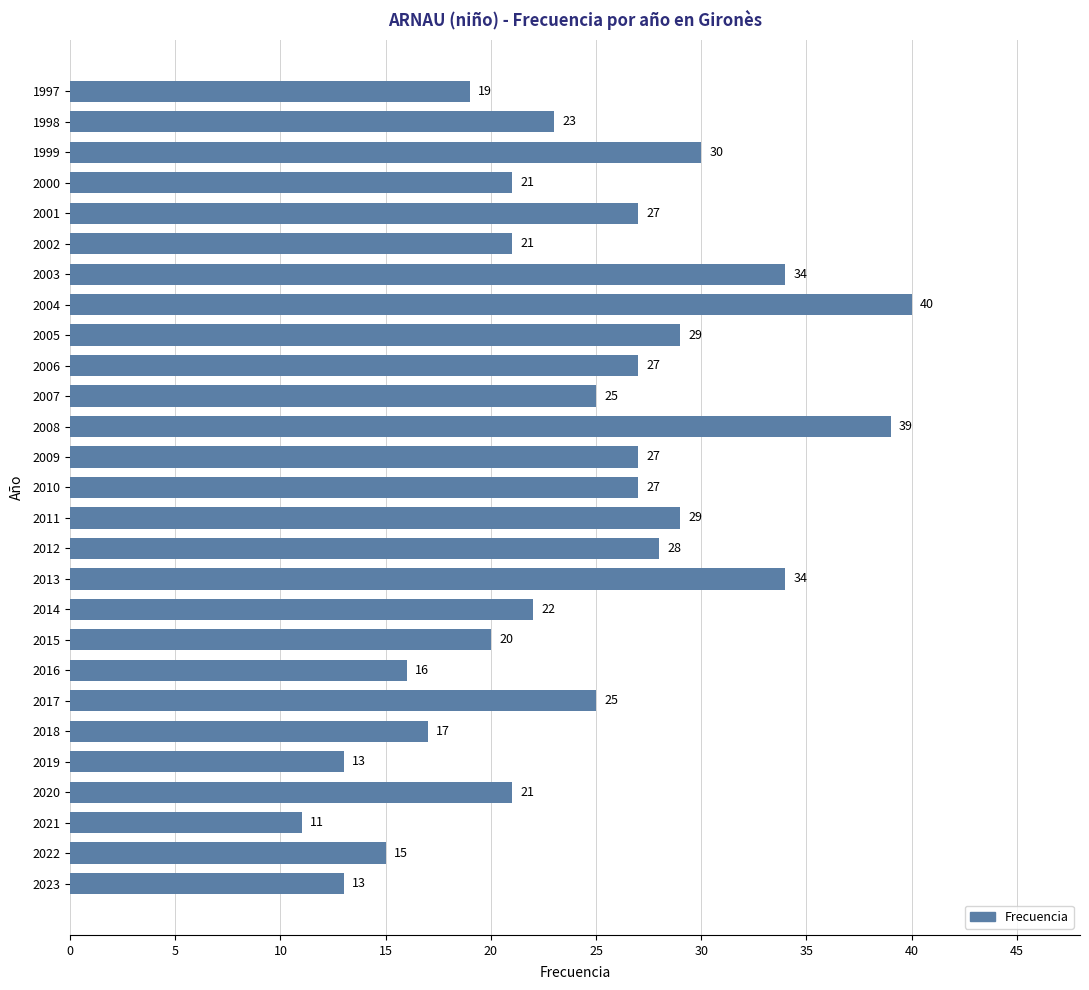

The value at 2012 is 38. True or false?

False